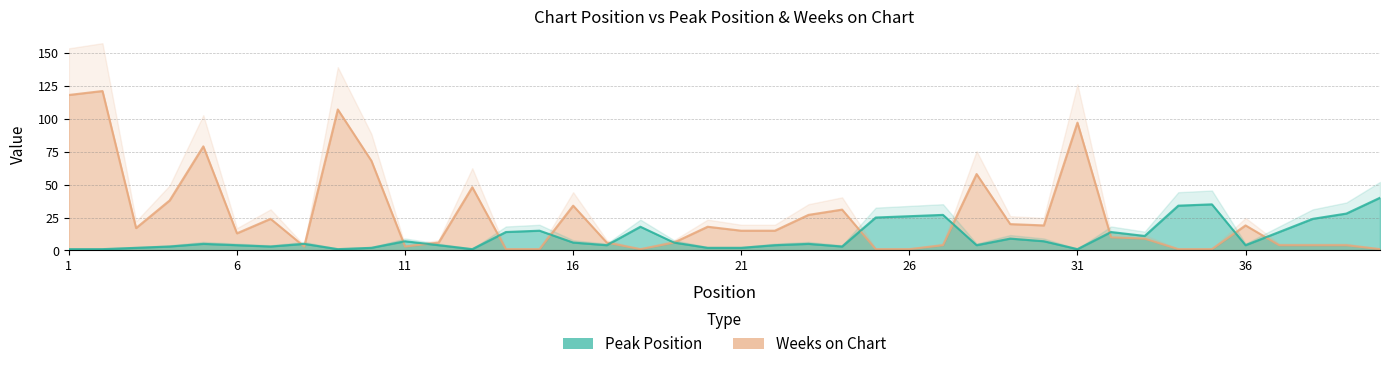

What is the average value of the Weeks on Chart series?

26